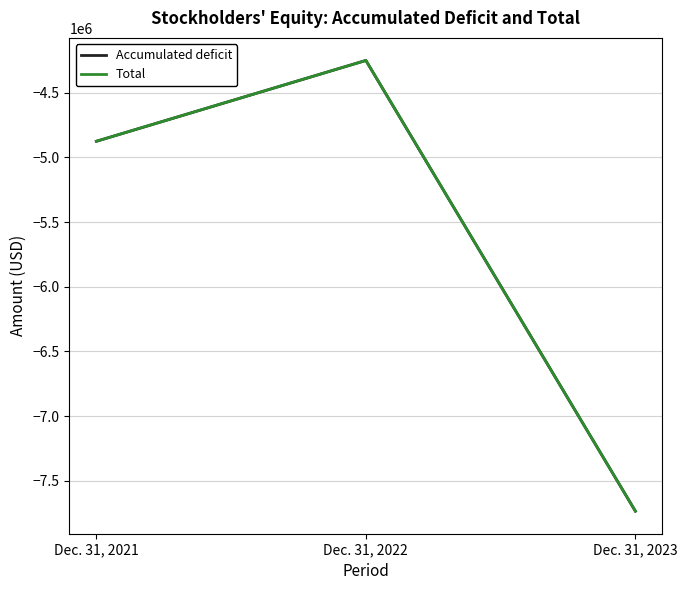

Reading left to right, transcribe all the data shown in this chart.

Accumulated deficit: -4876287	-4251812	-7733844
Total: -4876037	-4251562	-7733594